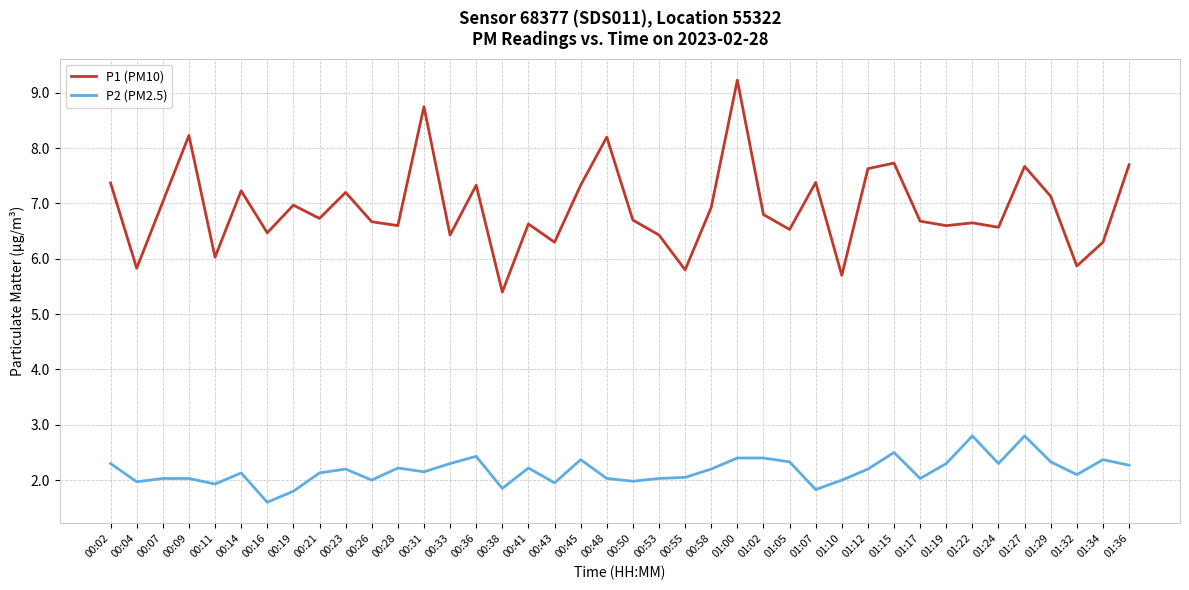

What are all the series names shown in the legend?

P1 (PM10), P2 (PM2.5)